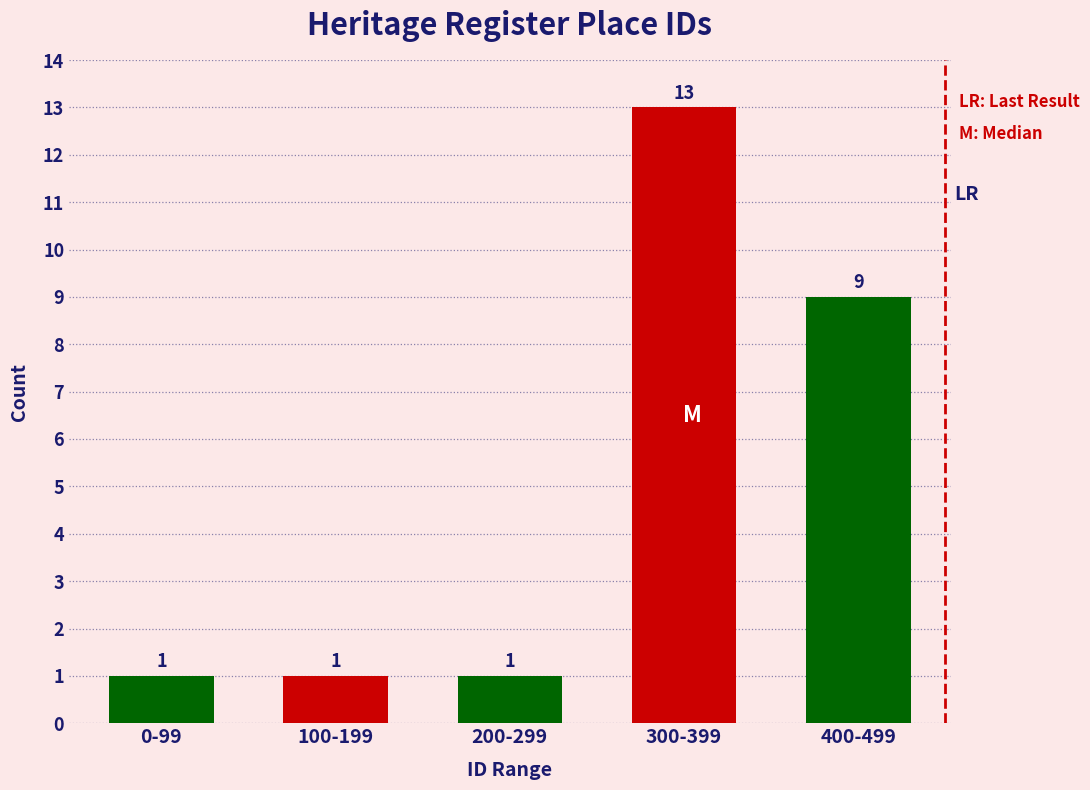

Reading left to right, extract all data points from this chart.

0-99=1	100-199=1	200-299=1	300-399=13	400-499=9